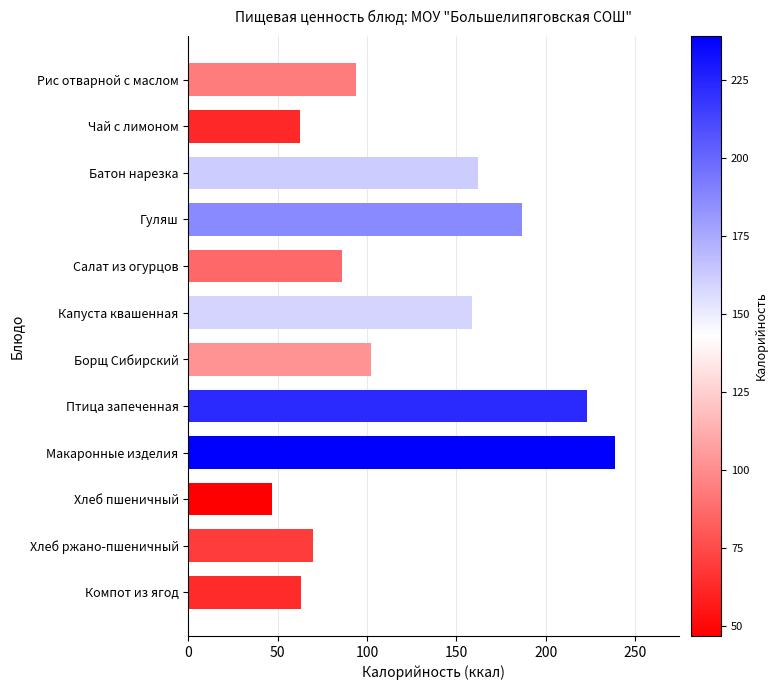

Where is the data nearest to the value 142?

Капуста квашенная